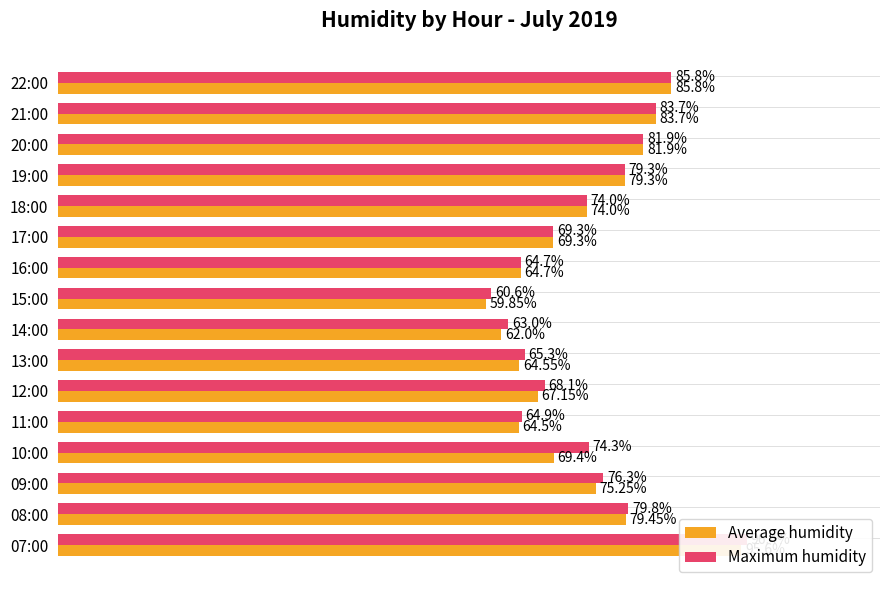

Between 11:00 and 17:00, which series saw the biggest shift?

Average humidity